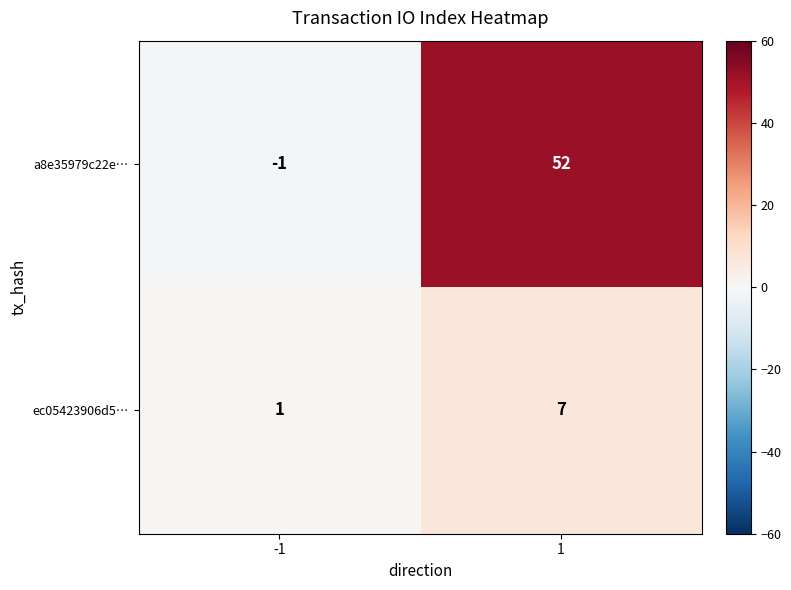

The a8e35979c22e… series shows 93 at 1. True or false?

False